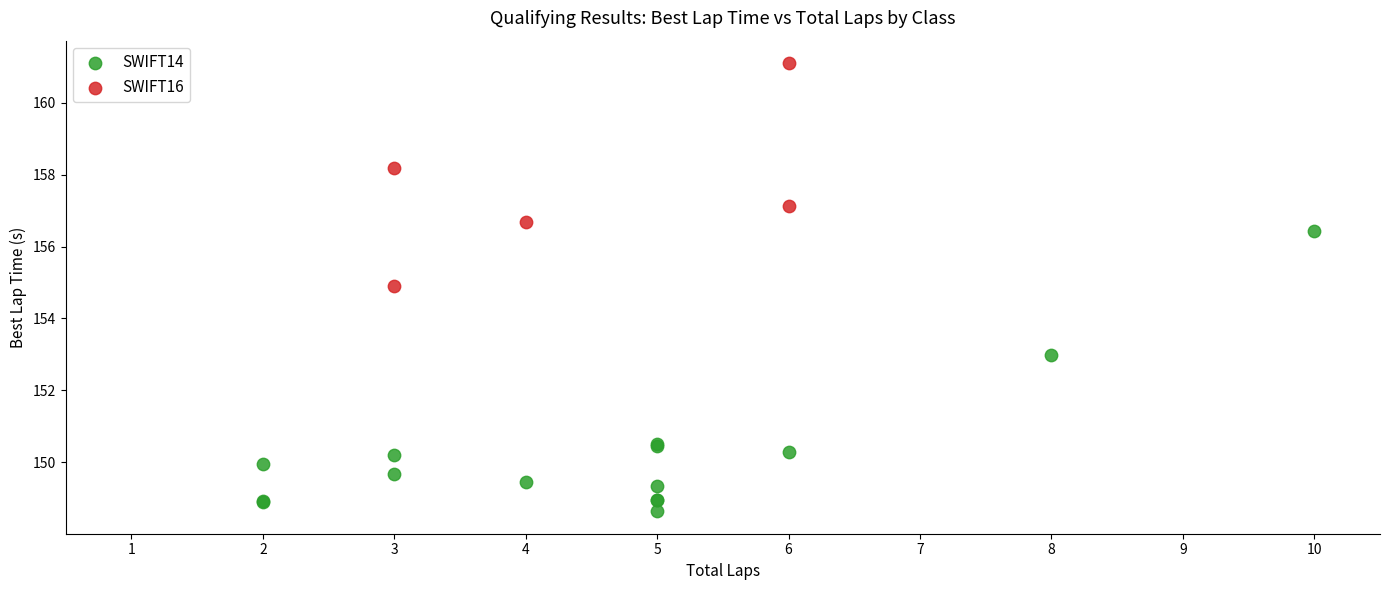

Which series has the largest Y range (max minus min)?

SWIFT14